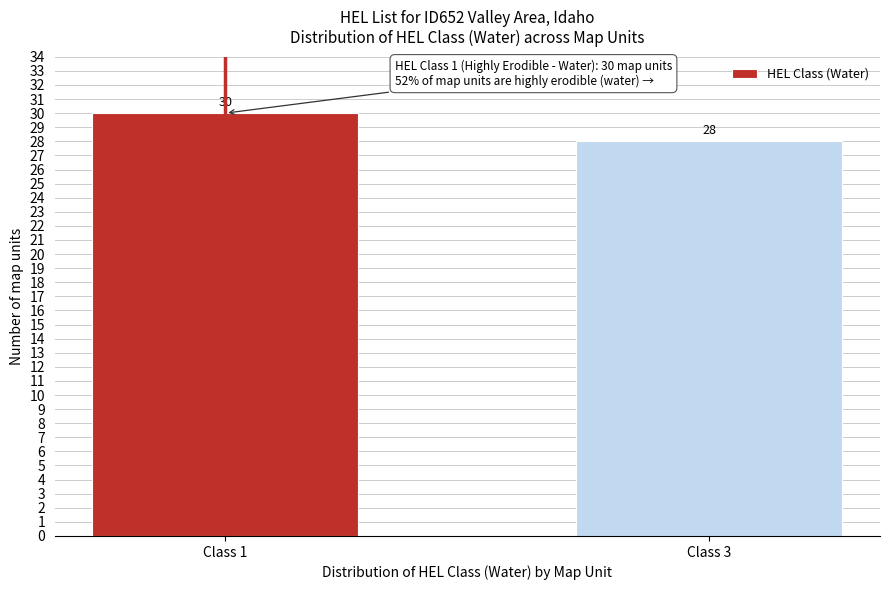

Reading left to right, what are all the values shown in this chart?

Class 1=30	Class 3=28